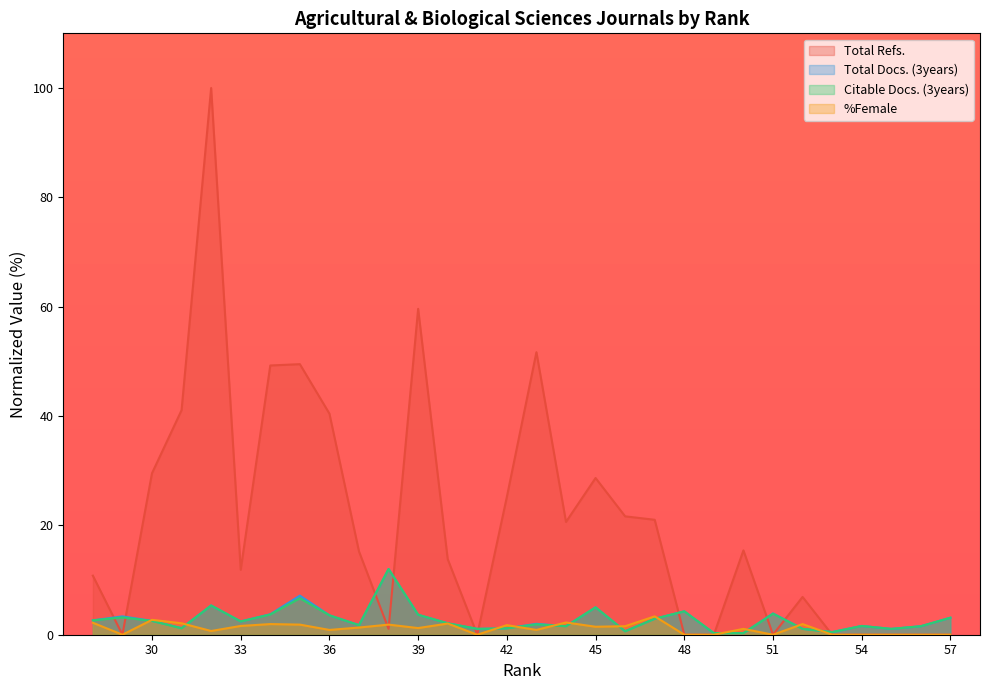

What is the greatest value displayed?

100.0